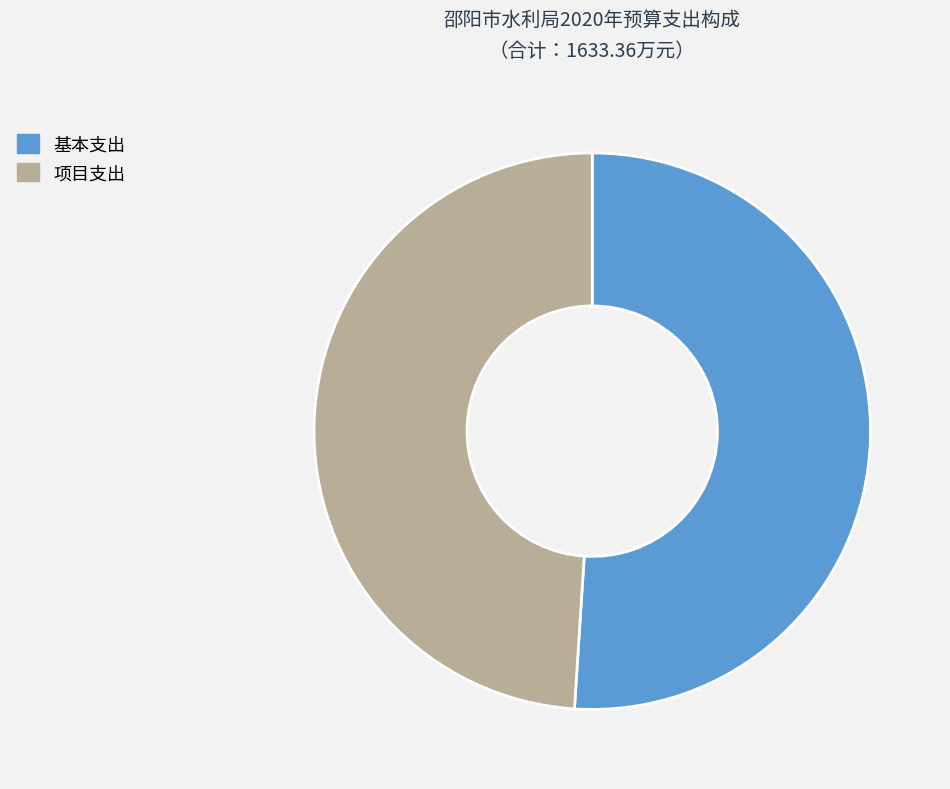

The 项目支出 slice represents 55% of the pie. True or false?

False